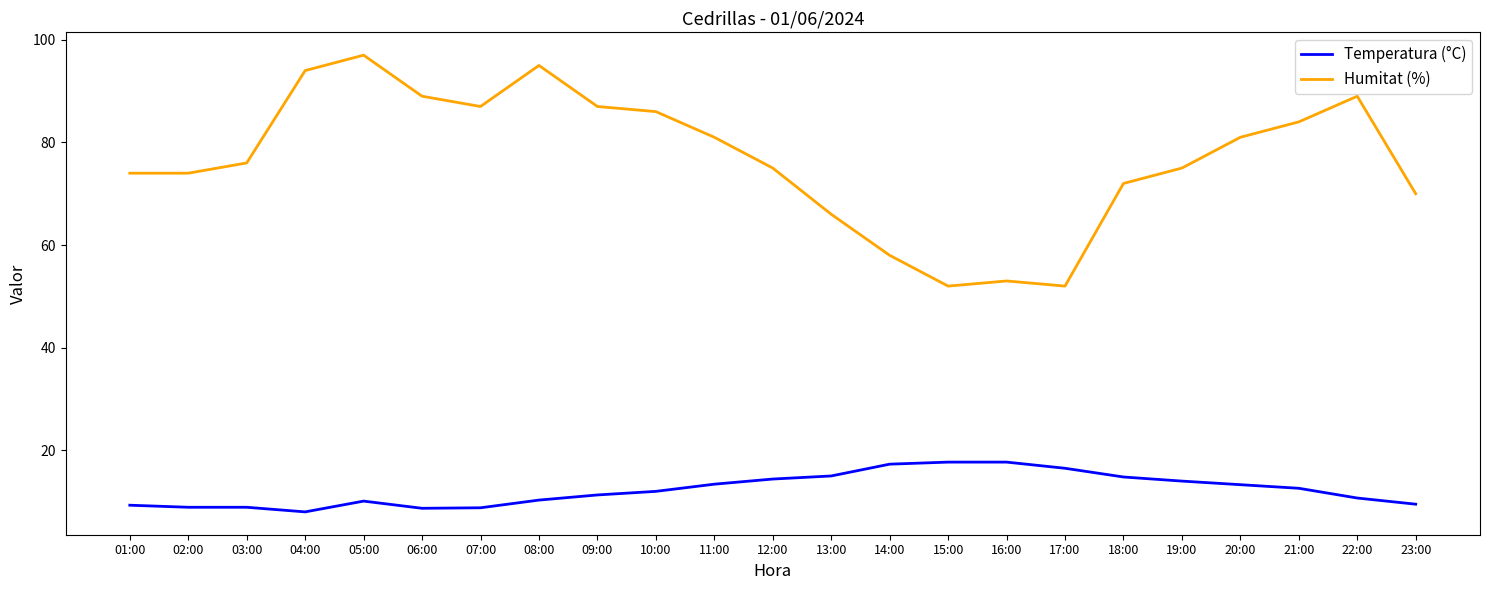

How many lines are shown in the chart?

2